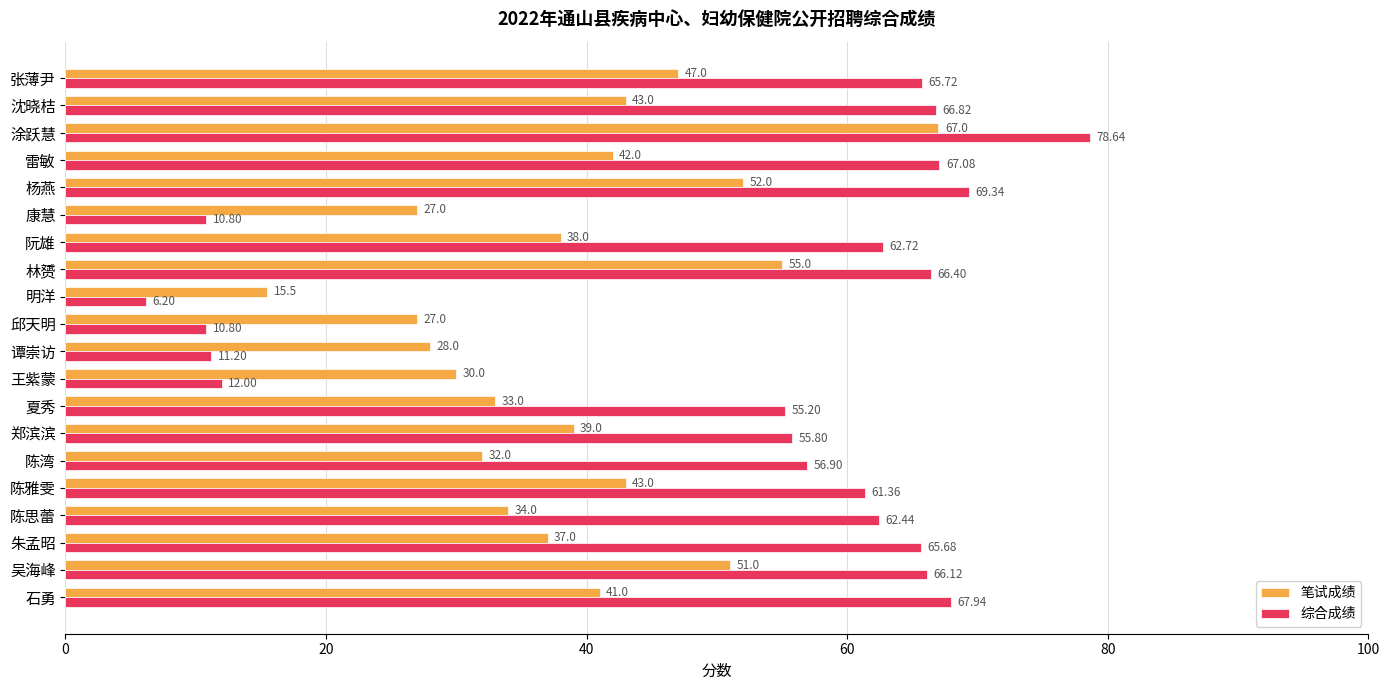

Count the number of categories in the chart.

20